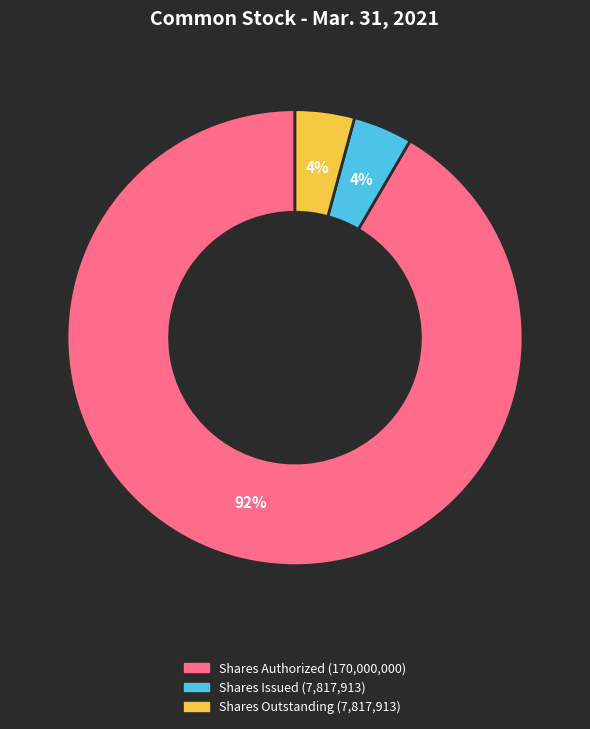

Does Shares Authorized (170,000,000) represent more than half of the total?

Yes